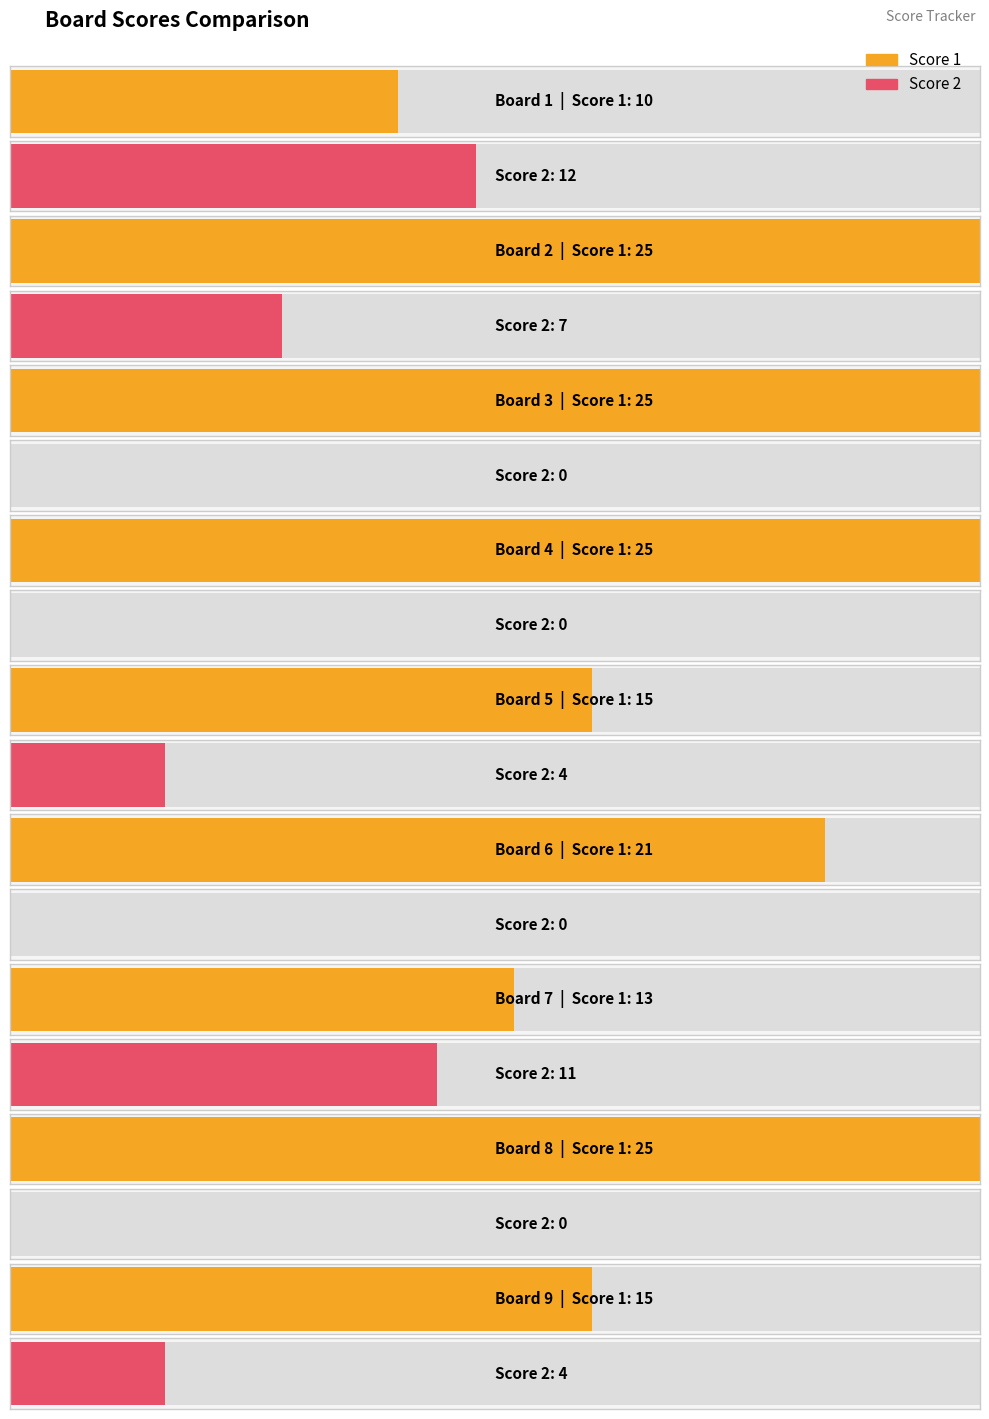

How many distinct data groups are displayed?

2